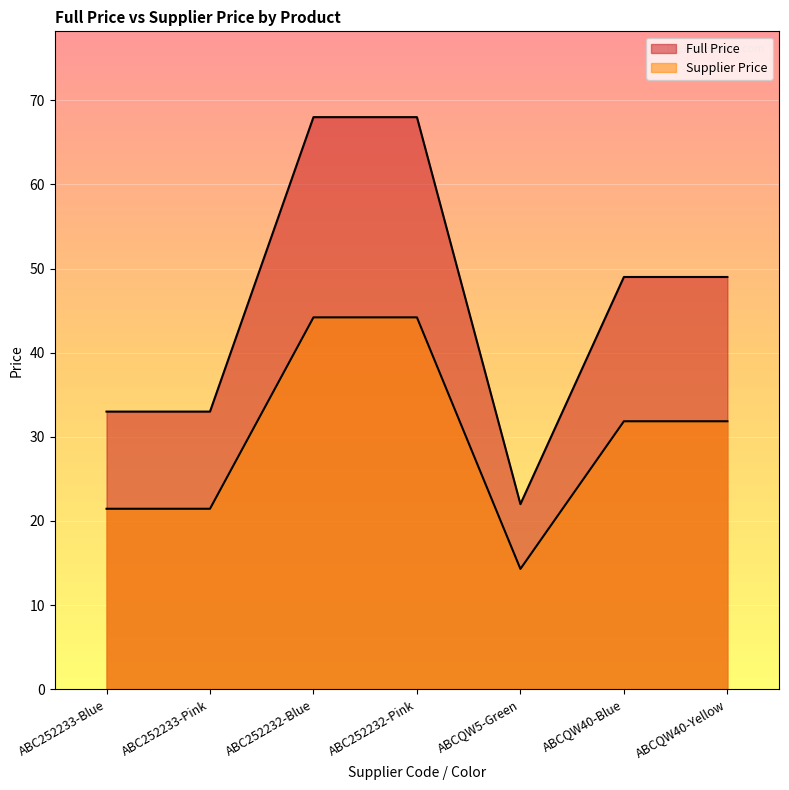

At which category is the sum across all series the highest?

ABC252232-Blue